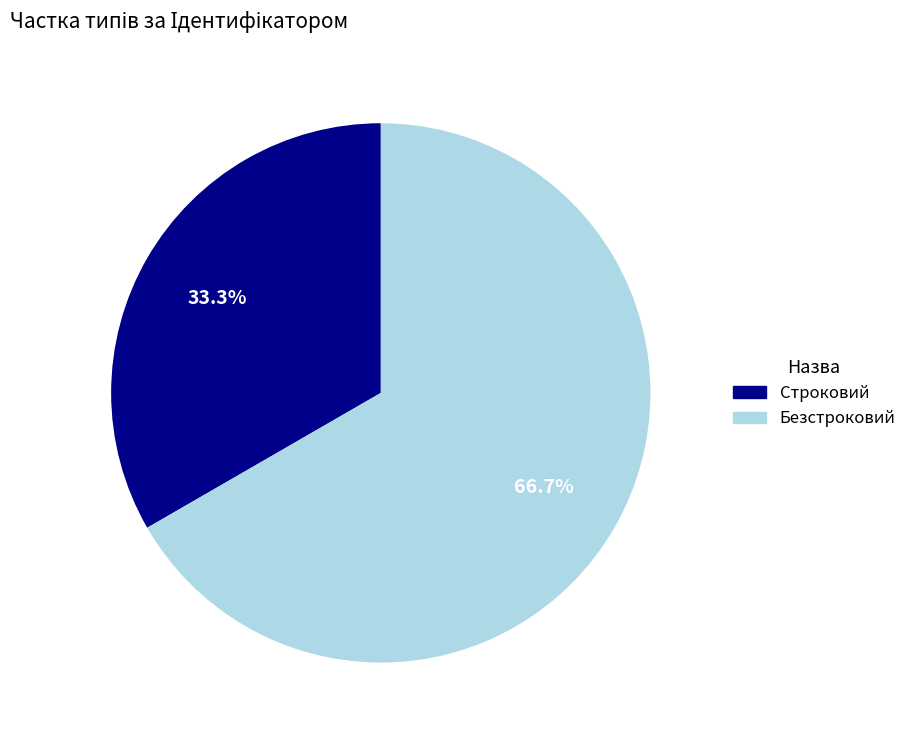

Rank the categories by value from highest to lowest.

Безстроковий, Строковий